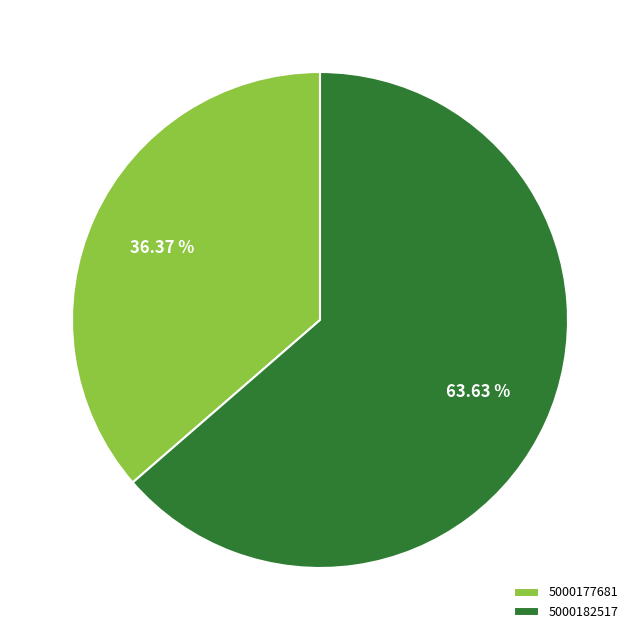

What percentage is NOT represented by 5000182517?

36.4%